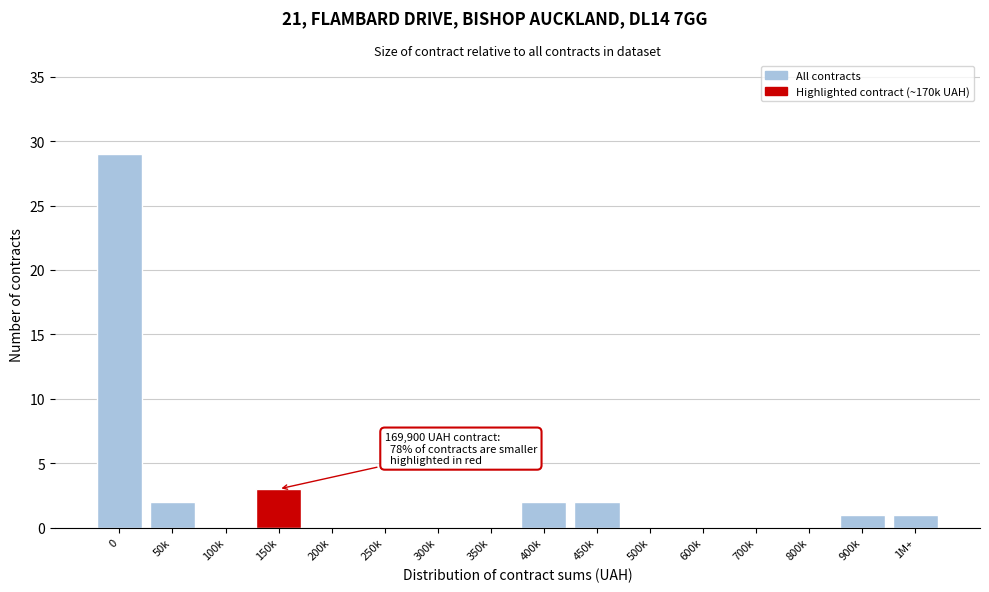

Reading left to right, extract all data points from this chart.

0=29	50k=2	100k=0	150k=3	200k=0	250k=0	300k=0	350k=0	400k=2	450k=2	500k=0	600k=0	700k=0	800k=0	900k=1	1M+=1